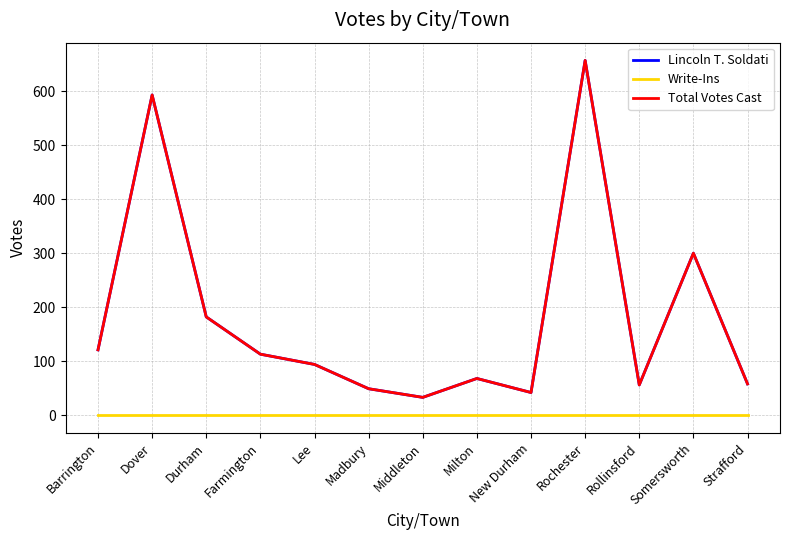

Is this an area chart (filled region under the line)?

No